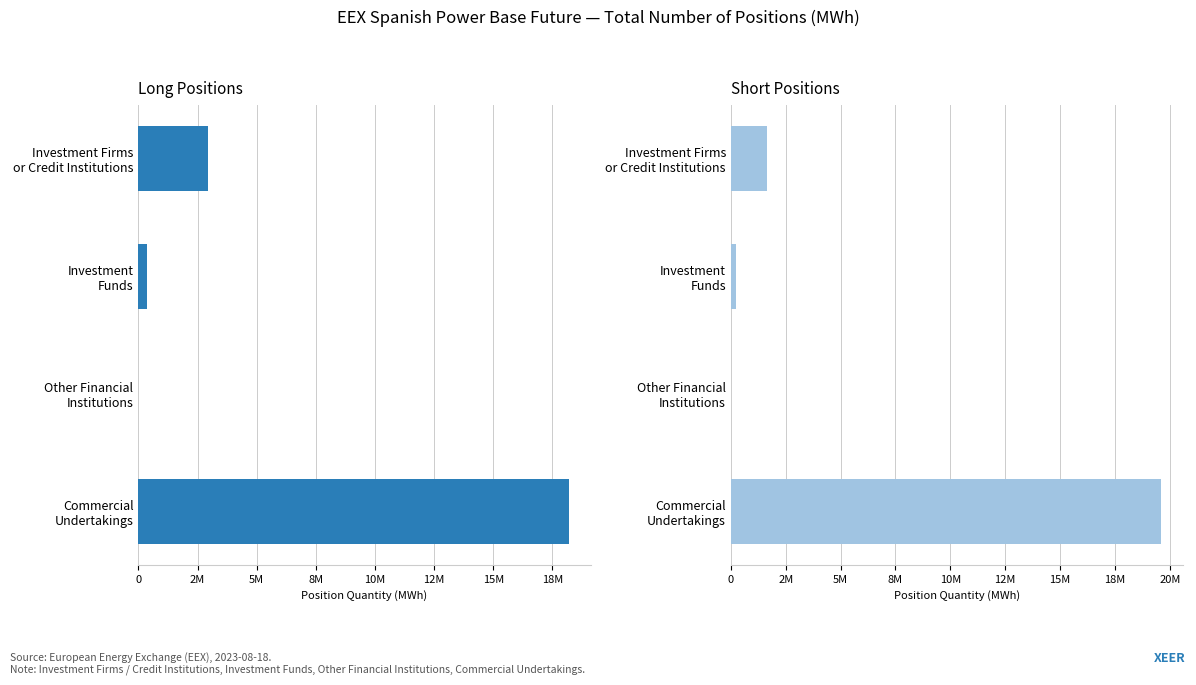

Is it true that Long Positions equals 31708787 at Commercial Undertakings?

False